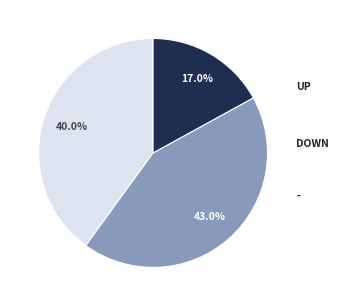

Is there any slice that represents more than half of the pie?

No